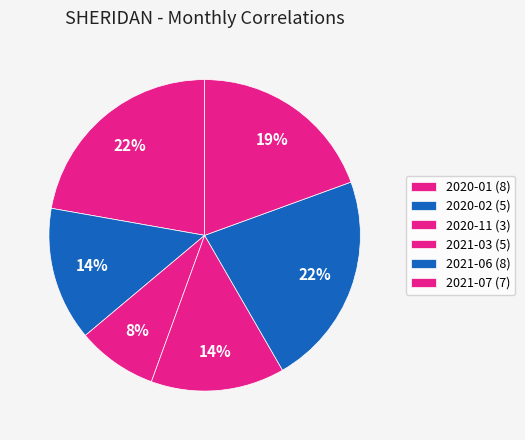

How many slices are in this pie chart?

6